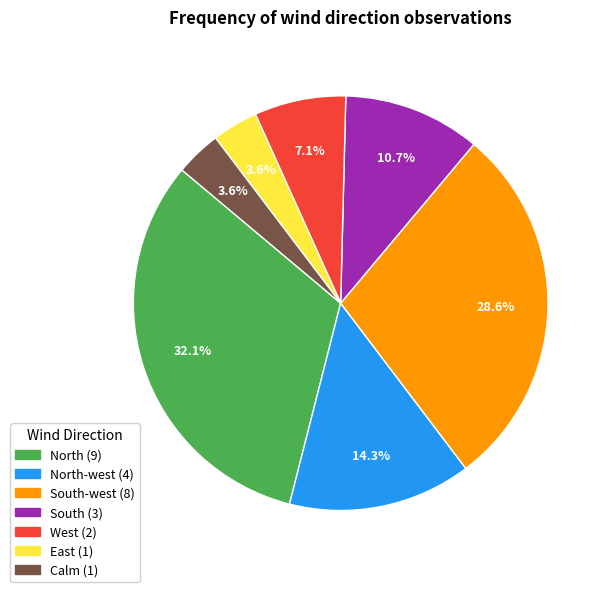

Is there a majority slice in this chart?

No